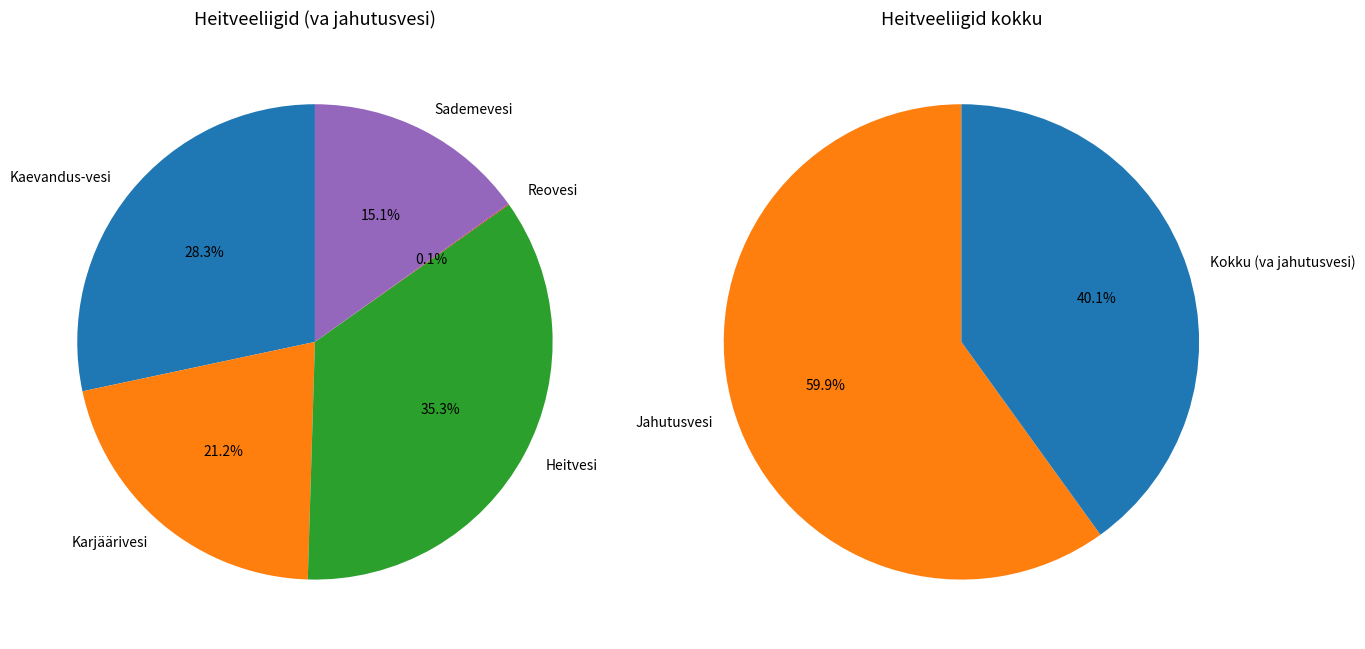

What is the change in value from Karjäärivesi to Sademevesi?

-21256.1